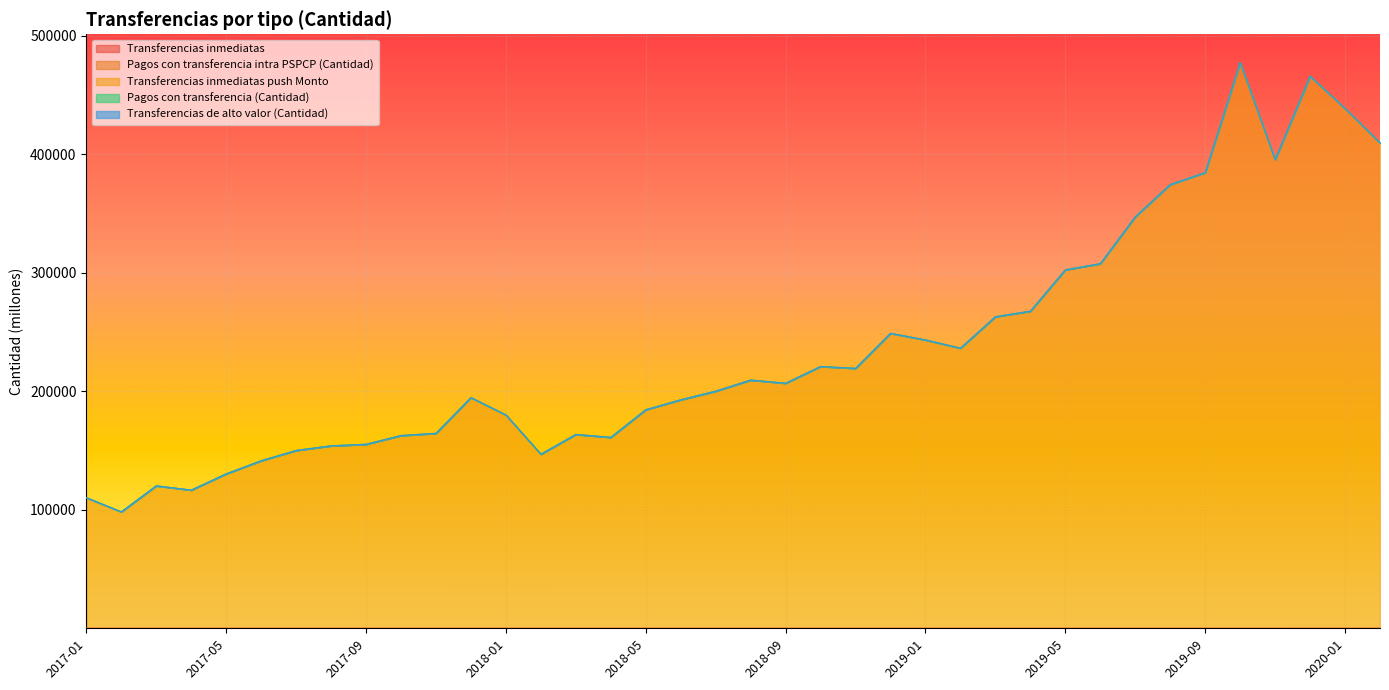

Which category has the highest value in the Transferencias inmediatas series?

2019-12